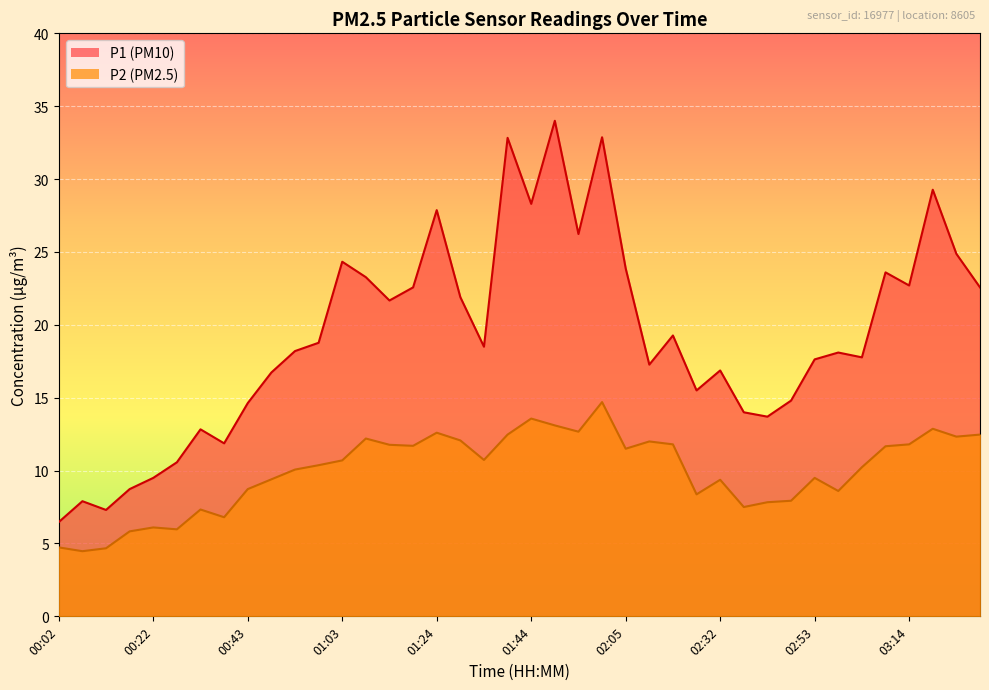

Which label corresponds to the smallest value in the chart?

00:07